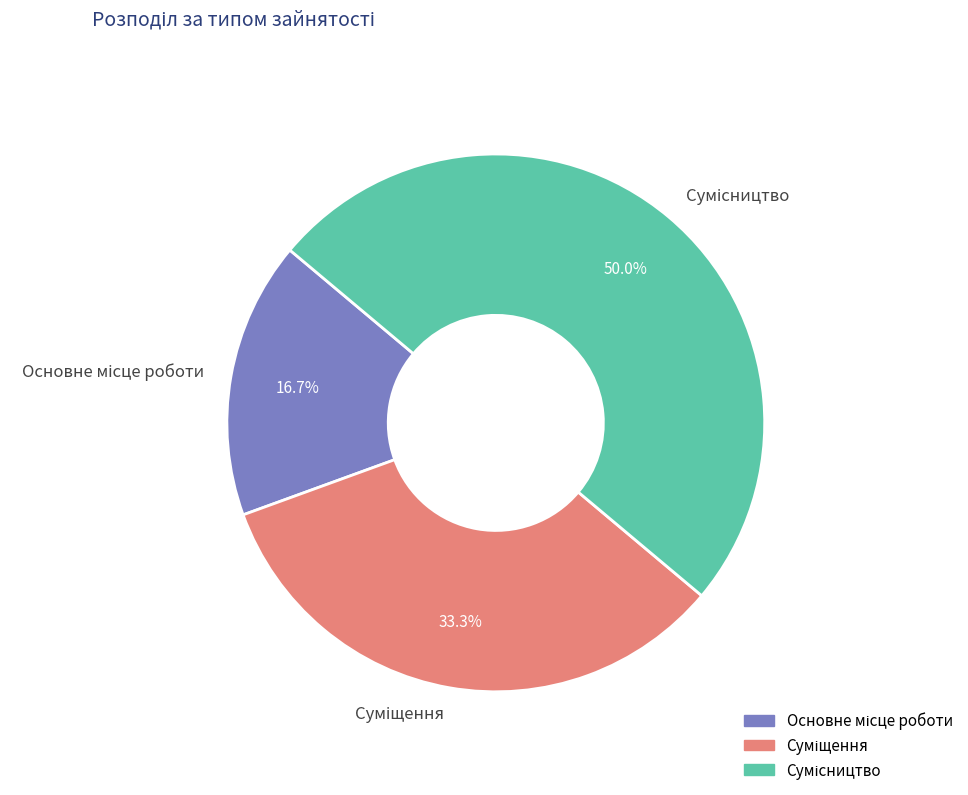

Is there a majority slice in this chart?

No